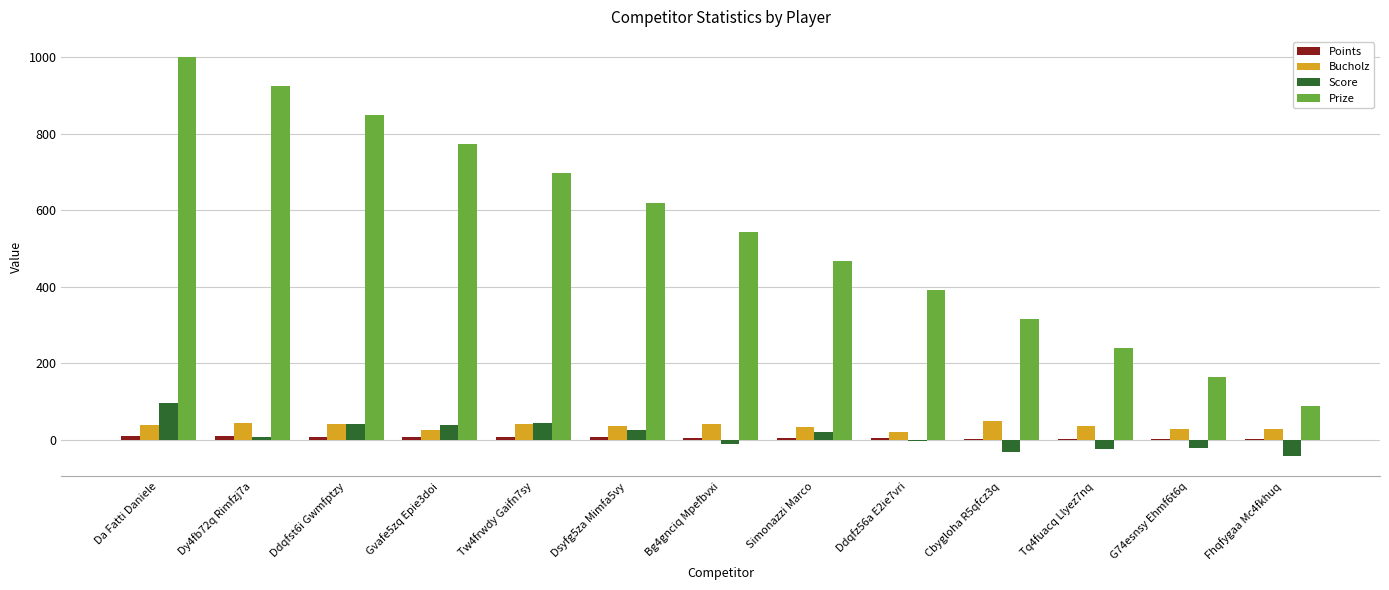

What are all the series names shown in the legend?

Points, Bucholz, Score, Prize